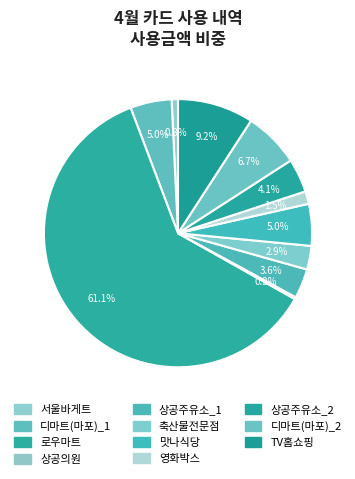

To the nearest percent, what is the difference between the 상공의원 and 디마트(마포)_1 slice percentages?

5%